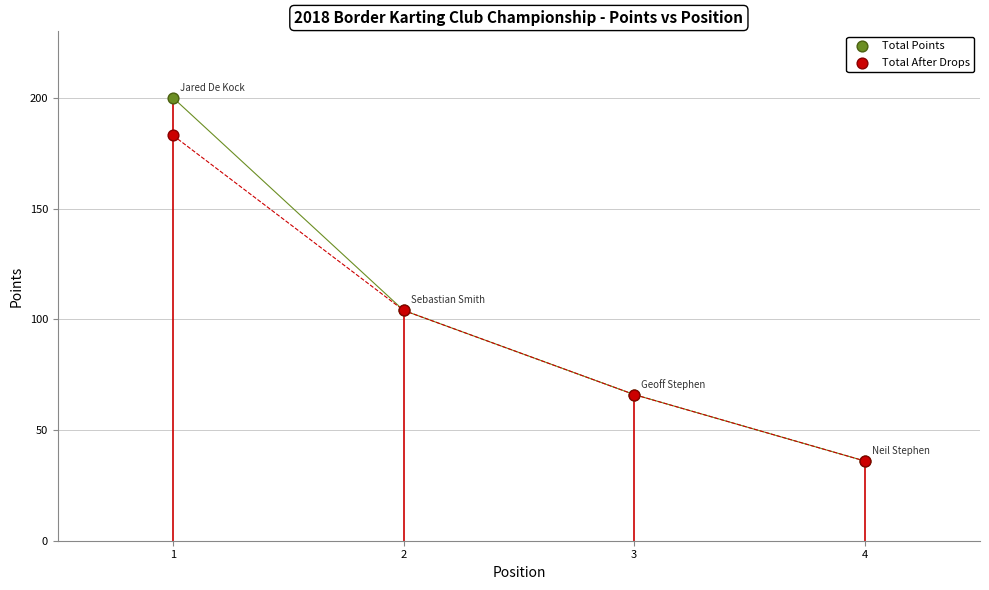

What are all the series names shown in the legend?

Total Points, Total After Drops